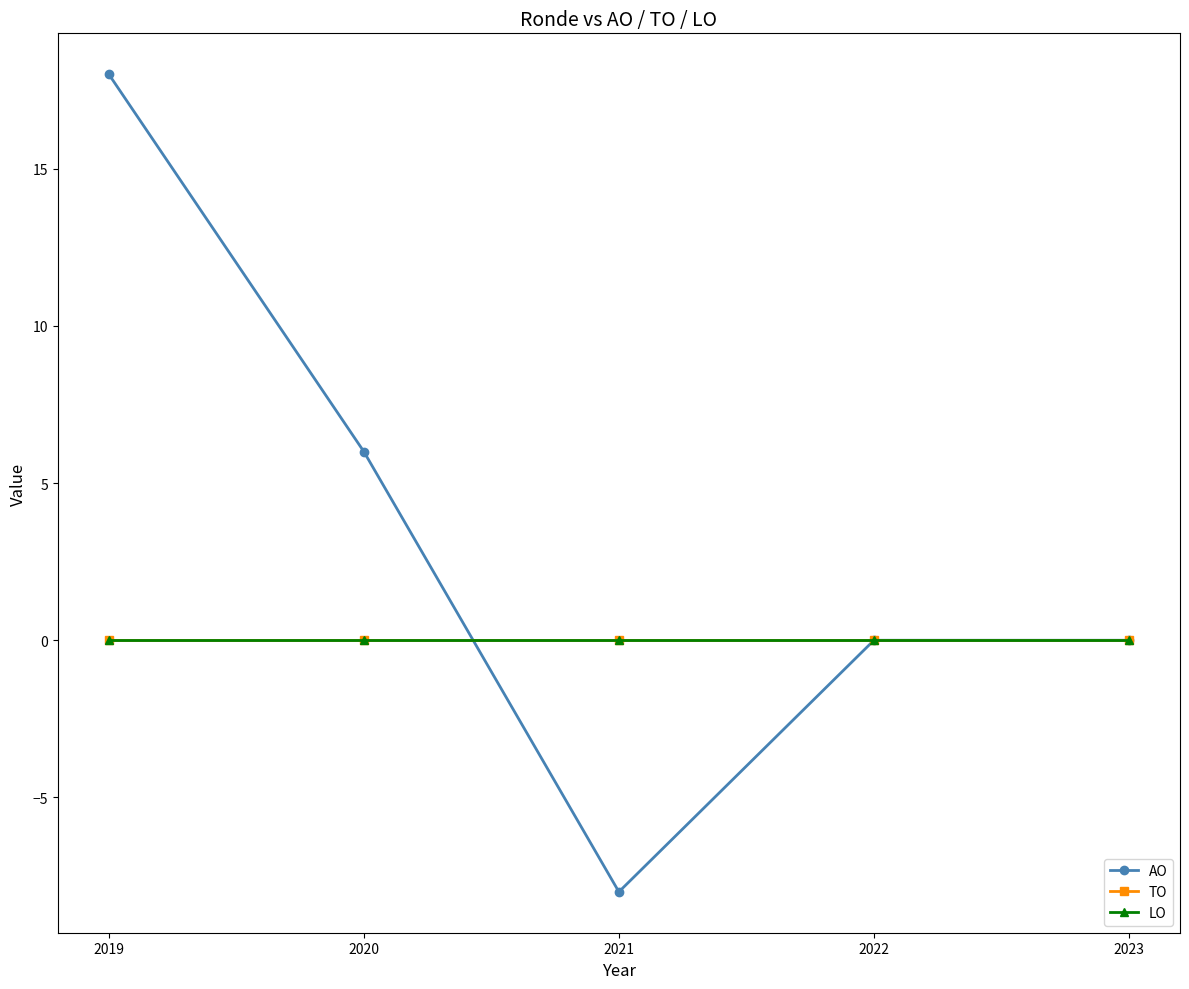

Reading left to right, what are all the values shown in this chart?

AO: 18	6	-8	0	0
TO: 0	0	0	0	0
LO: 0	0	0	0	0